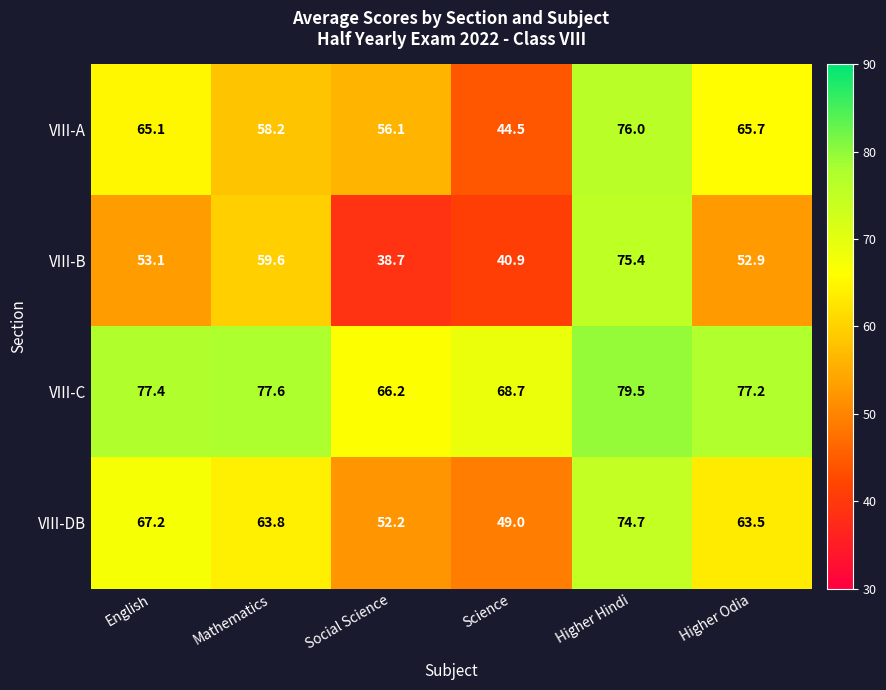

At which label does VIII-A first exceed 65?

English